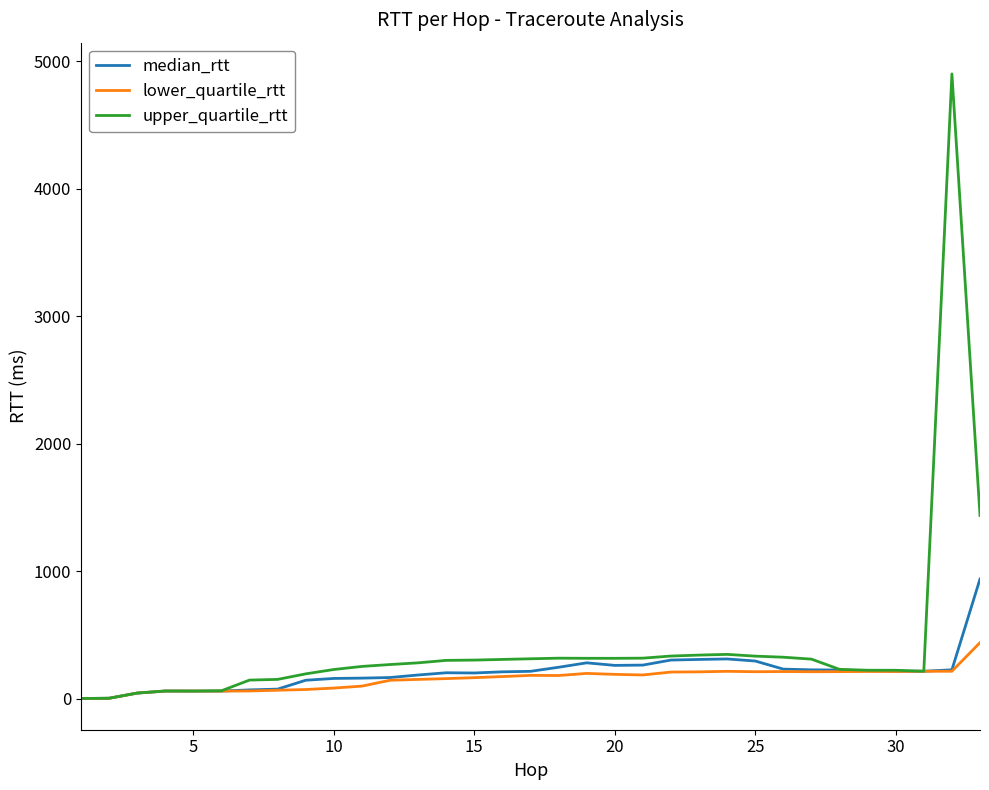

Which series has the largest range (max minus min)?

upper_quartile_rtt